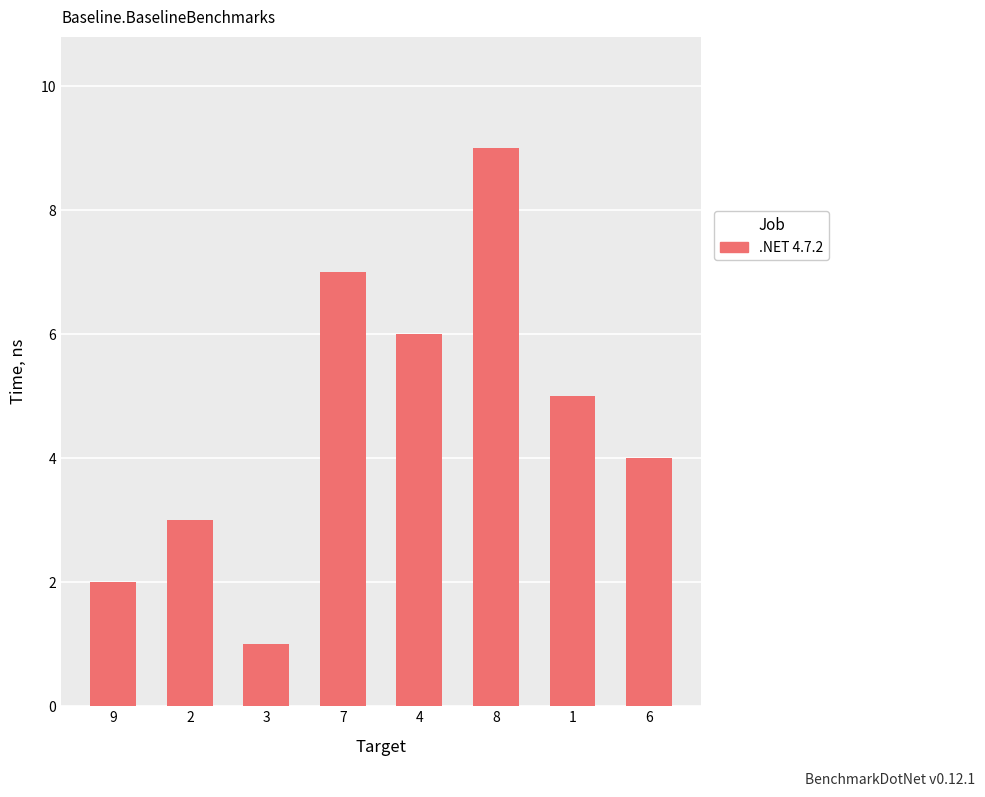

What position from the right is 2?

7